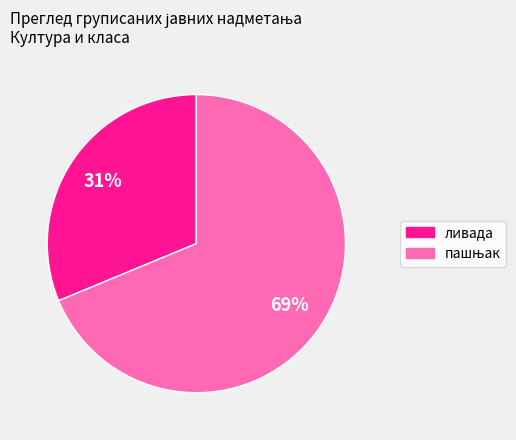

How many slices are in this pie chart?

2